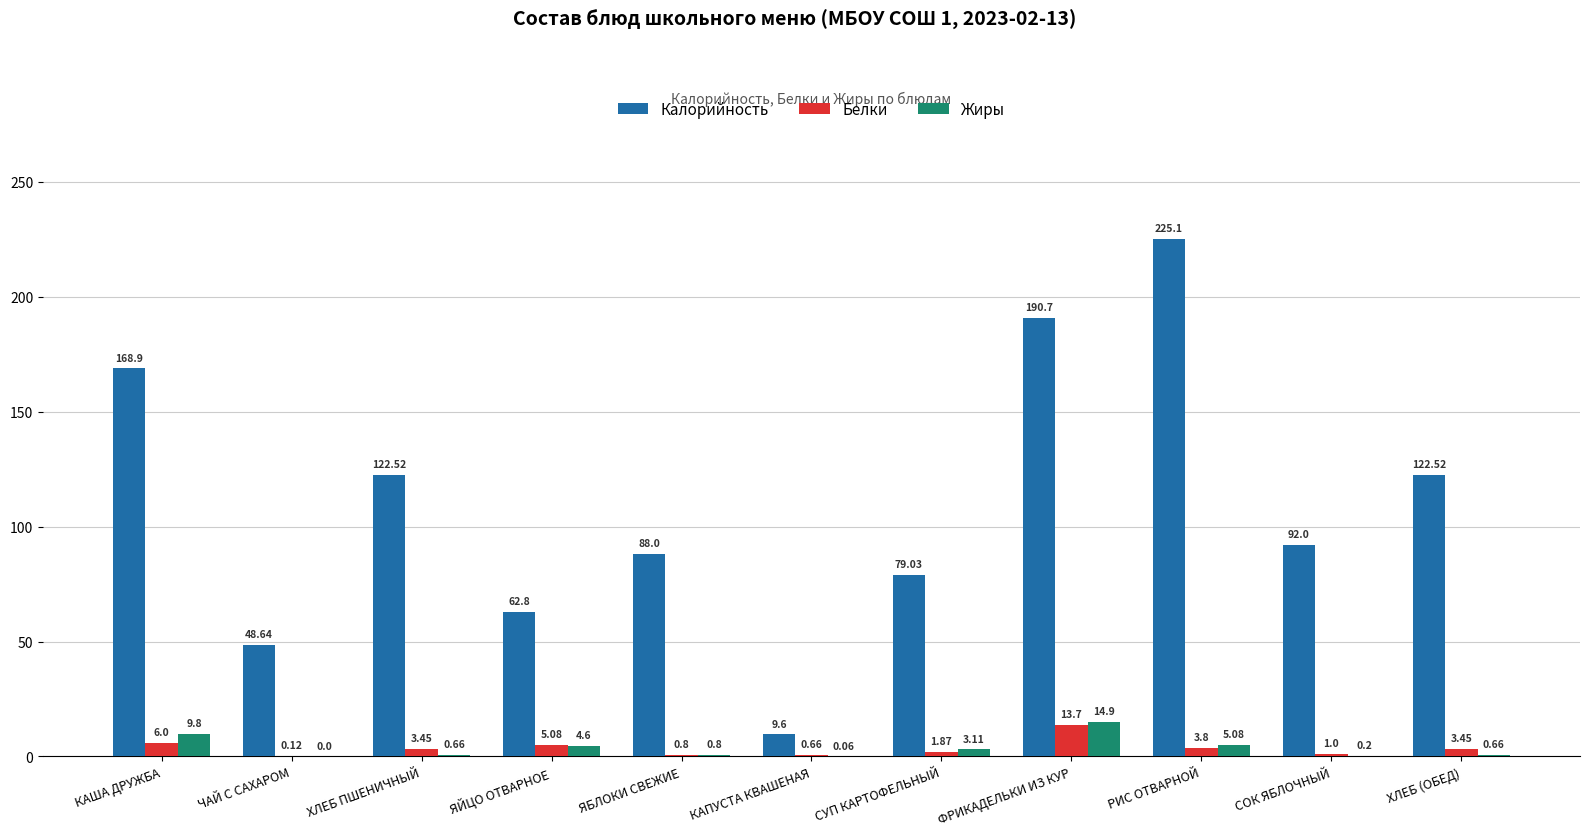

What is the sum of the Жиры values at СОК ЯБЛОЧНЫЙ and ХЛЕБ ПШЕНИЧНЫЙ?

0.9